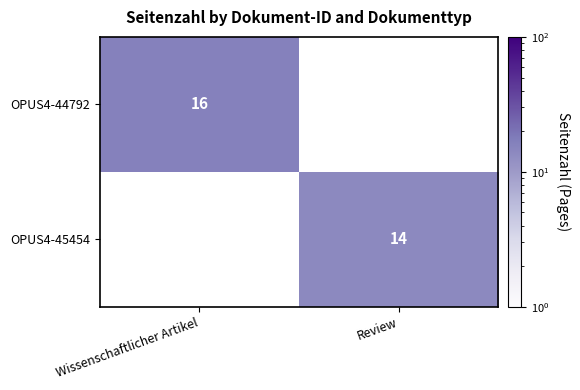

True or false: OPUS4-44792 has a value of 16 at Wissenschaftlicher Artikel.

True